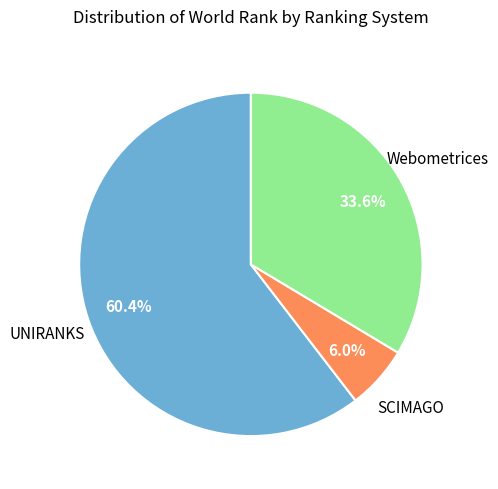

Is there a majority slice in this chart?

Yes